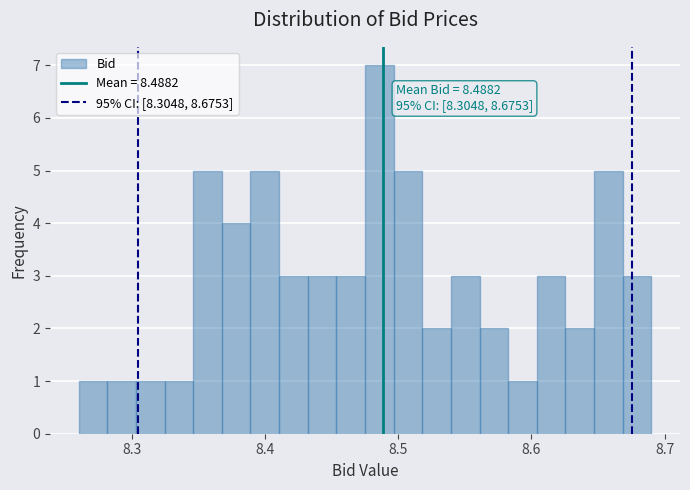

Around what value on the x-axis is the tallest bar? Give the approximate position of its centre, as read against the axis.

8.49